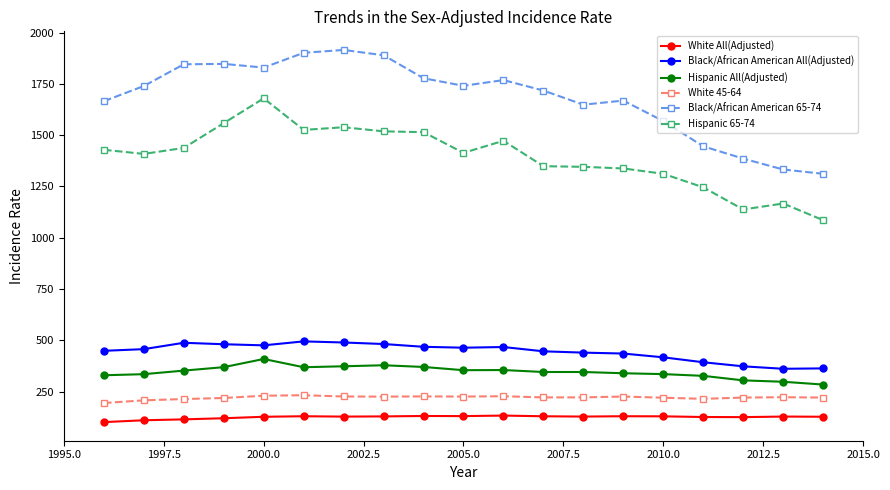

List the series in order of their peak value, highest first.

Black/African American 65-74, Hispanic 65-74, Black/African American All(Adjusted), Hispanic All(Adjusted), White 45-64, White All(Adjusted)